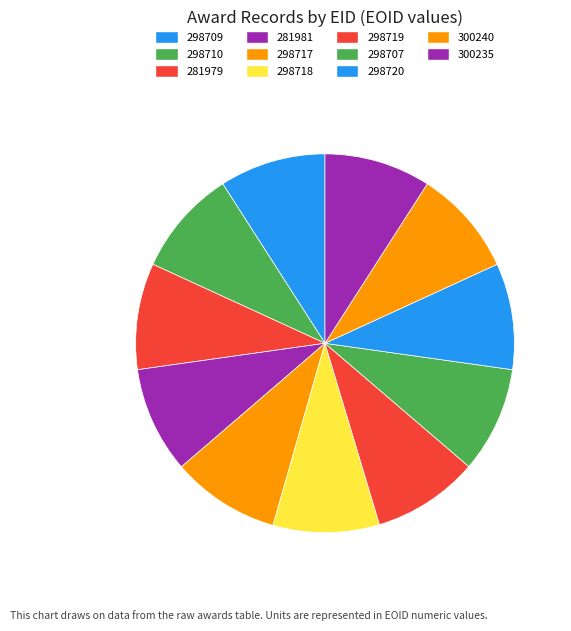

To the nearest percent, what percentage of the pie is 298710?

9%